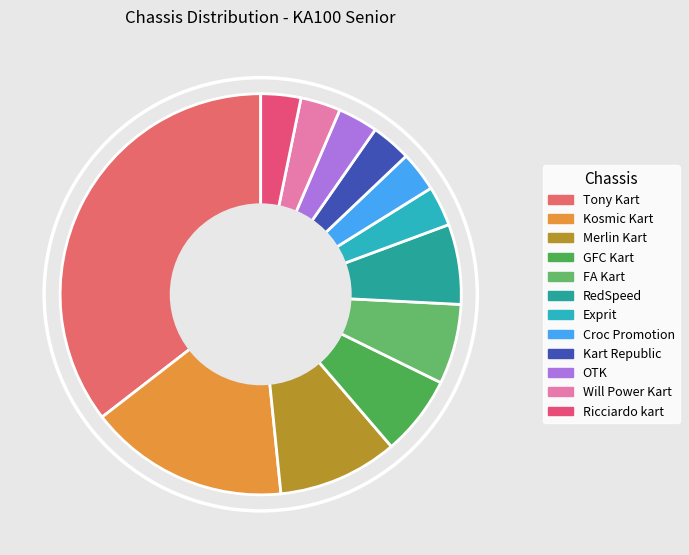

How many slices are in this pie chart?

12